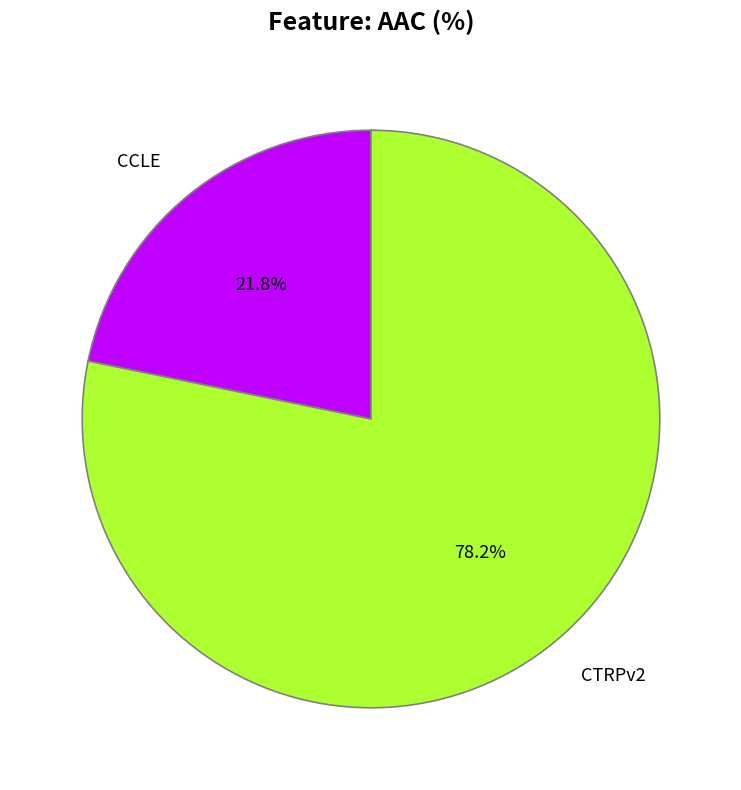

Which category accounts for the majority?

CTRPv2